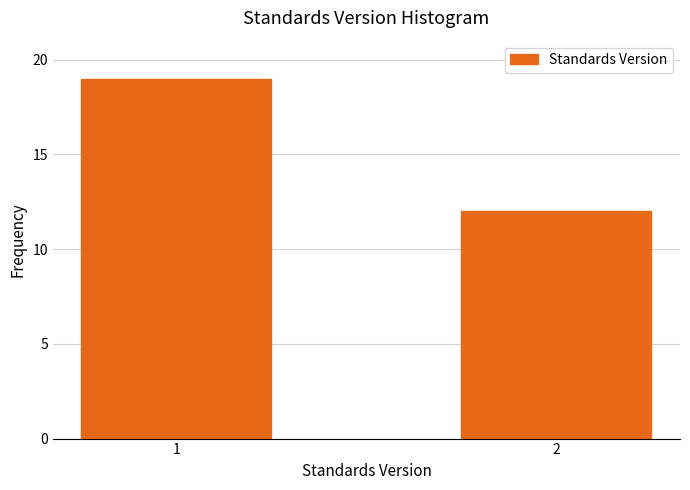

Reading right to left, what are all the values shown in this chart?

2=12	1=19